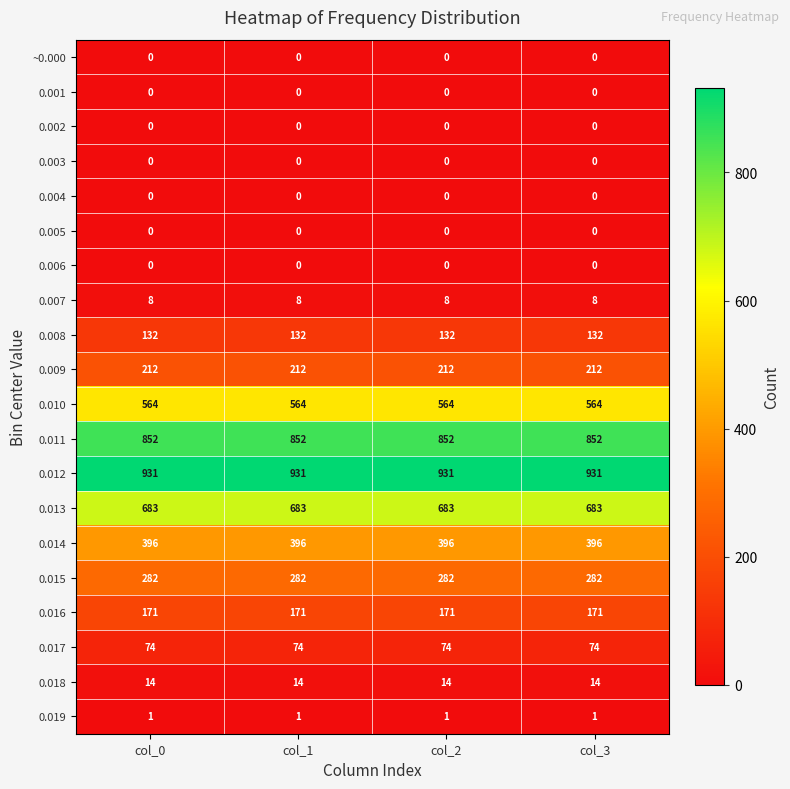

How many series are shown in this chart?

20